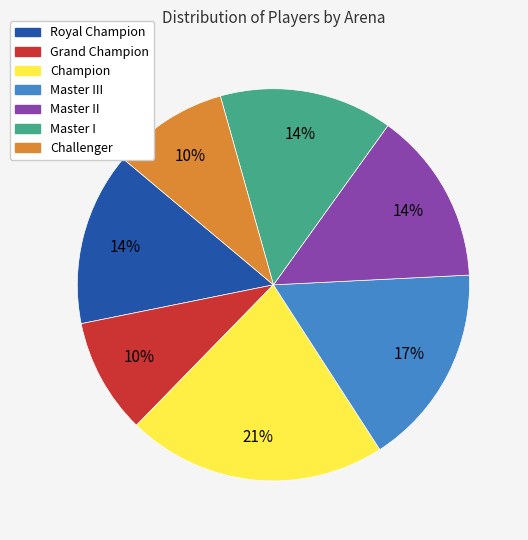

Does any single category account for the majority?

No